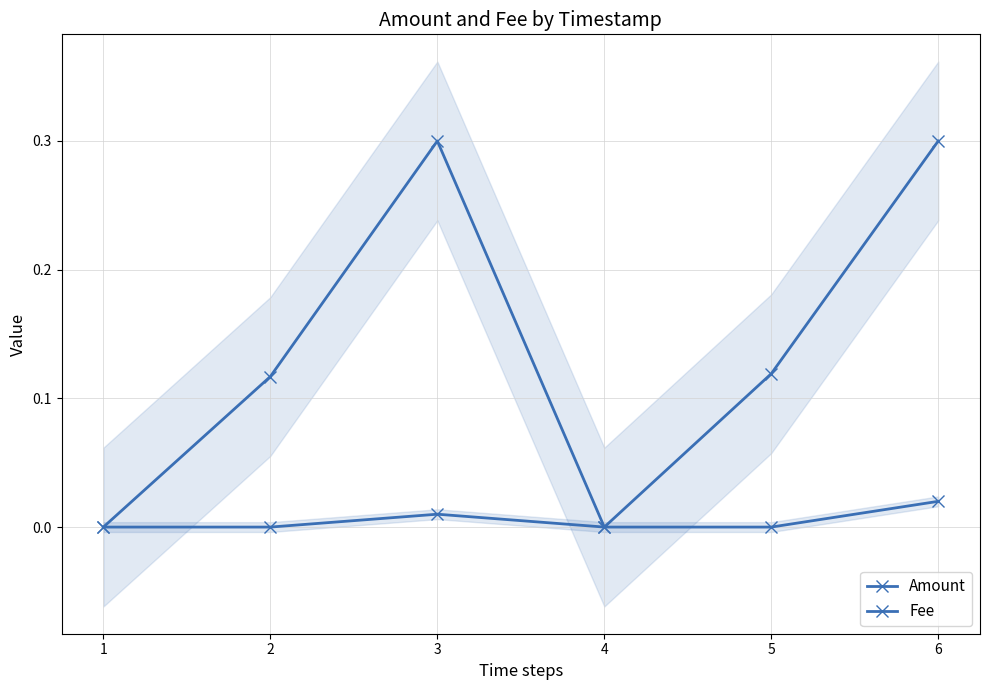

In Amount, how many points are higher than both neighbors (excluding endpoints)?

1